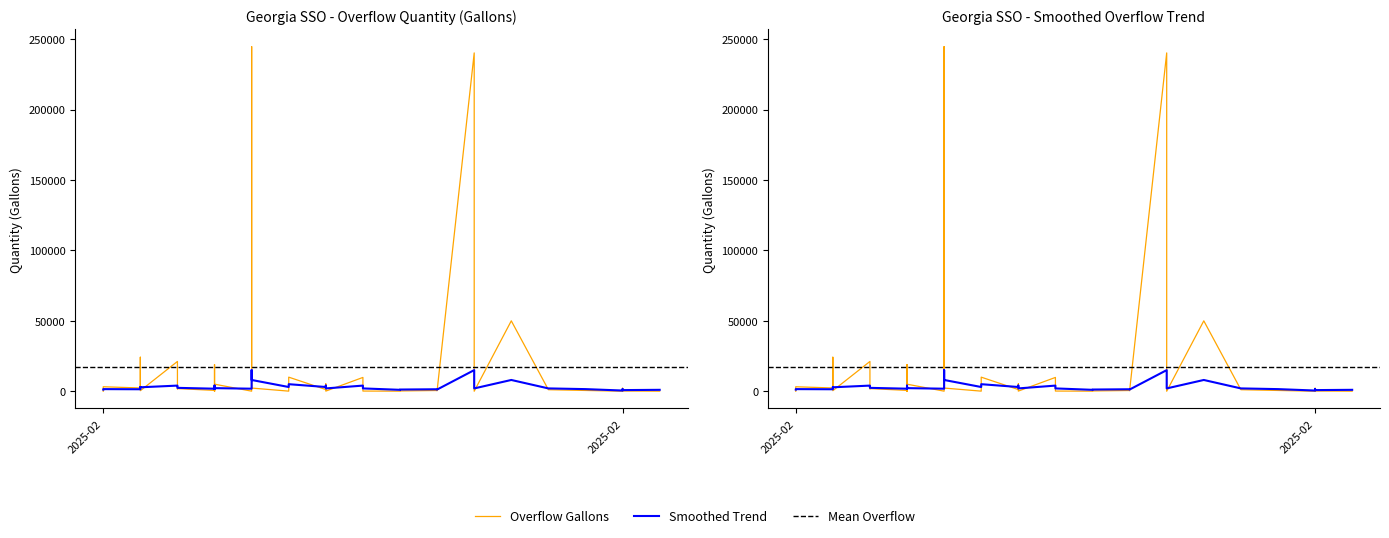

Is it true that Smoothed equals 984 at 31?

False